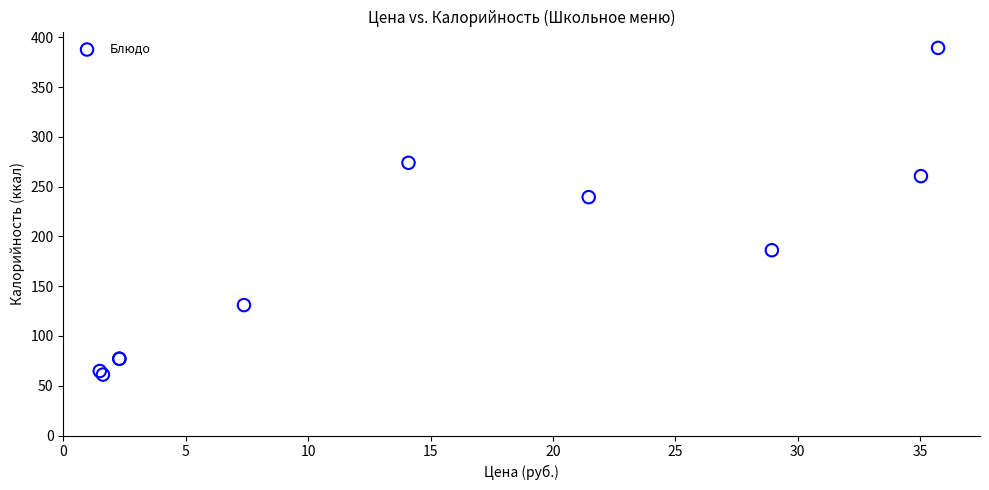

What Y value in the scatter plot is closest to 225?

239.4